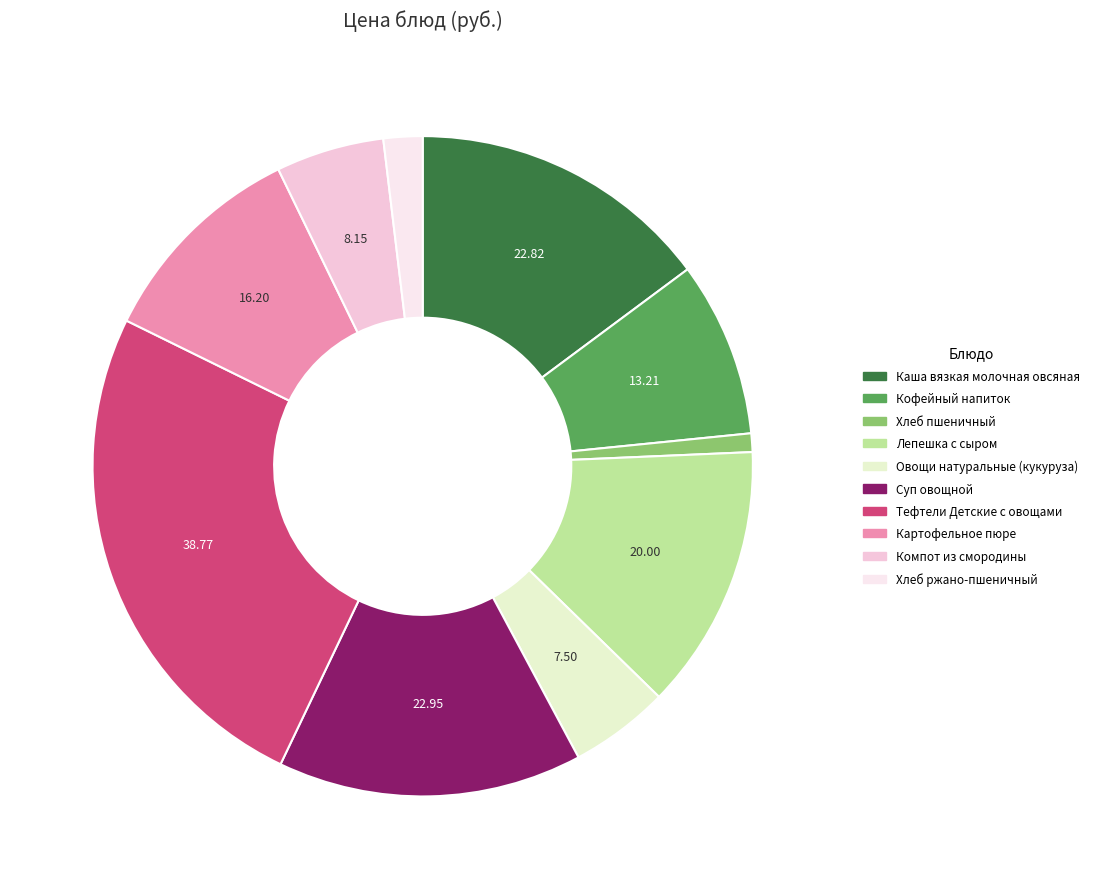

Which slice is the smallest?

Хлеб пшеничный